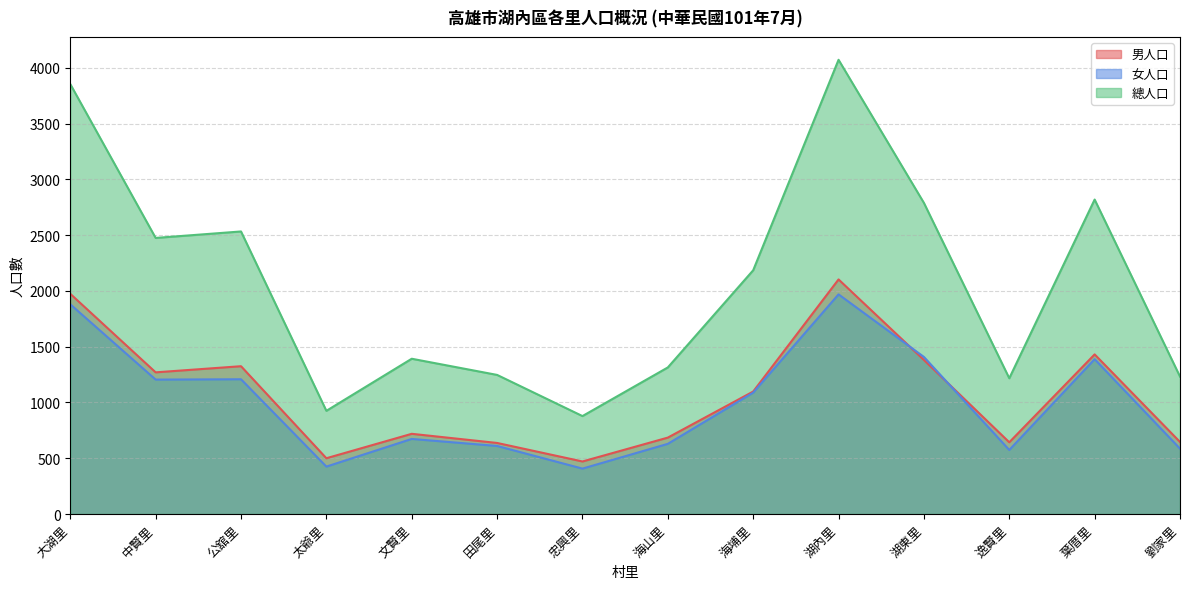

List the series in order of their peak value, highest first.

總人口, 男人口, 女人口